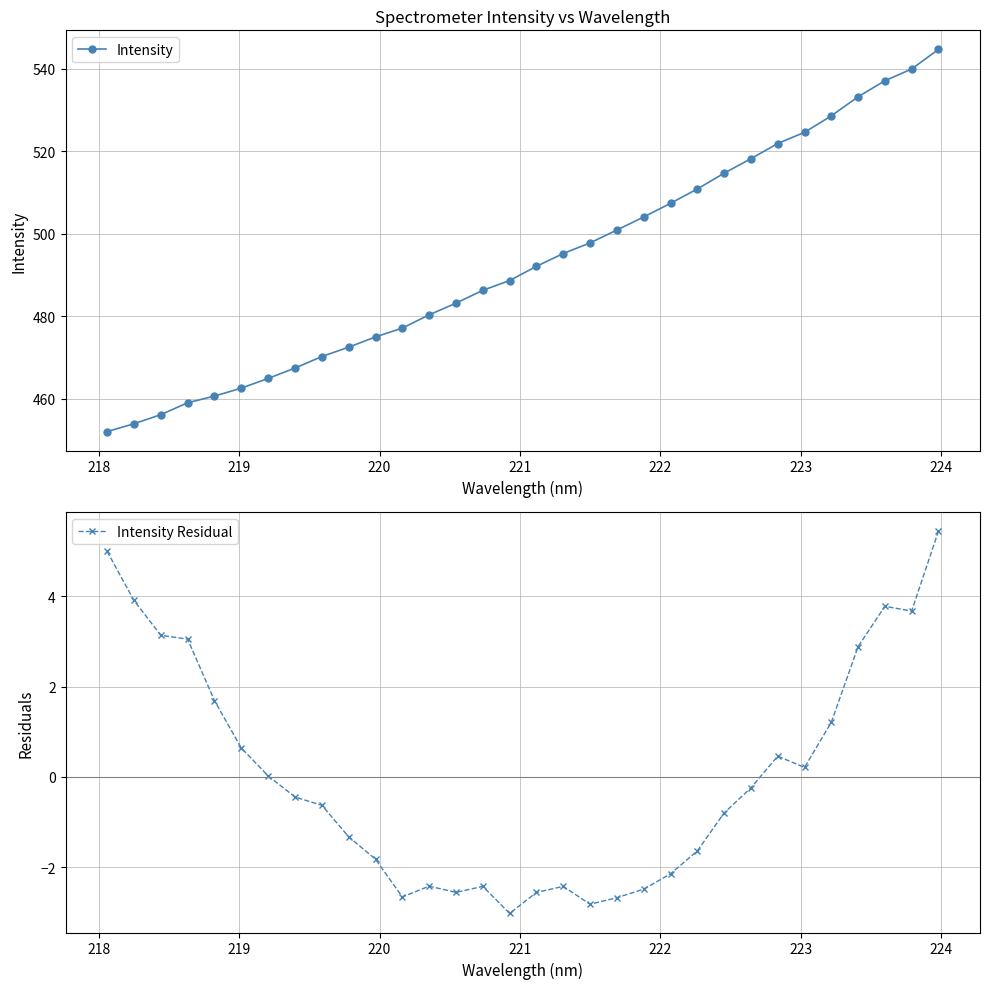

True or false: Intensity Residual and Intensity cross at least once.

False